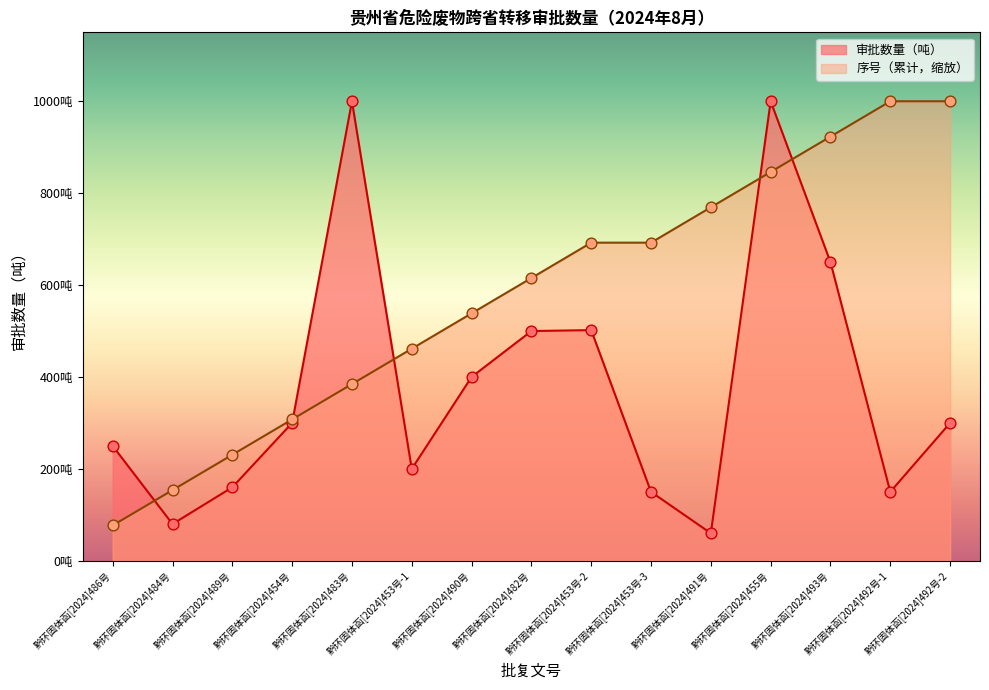

Which series contains the lowest Y value?

审批数量（吨）